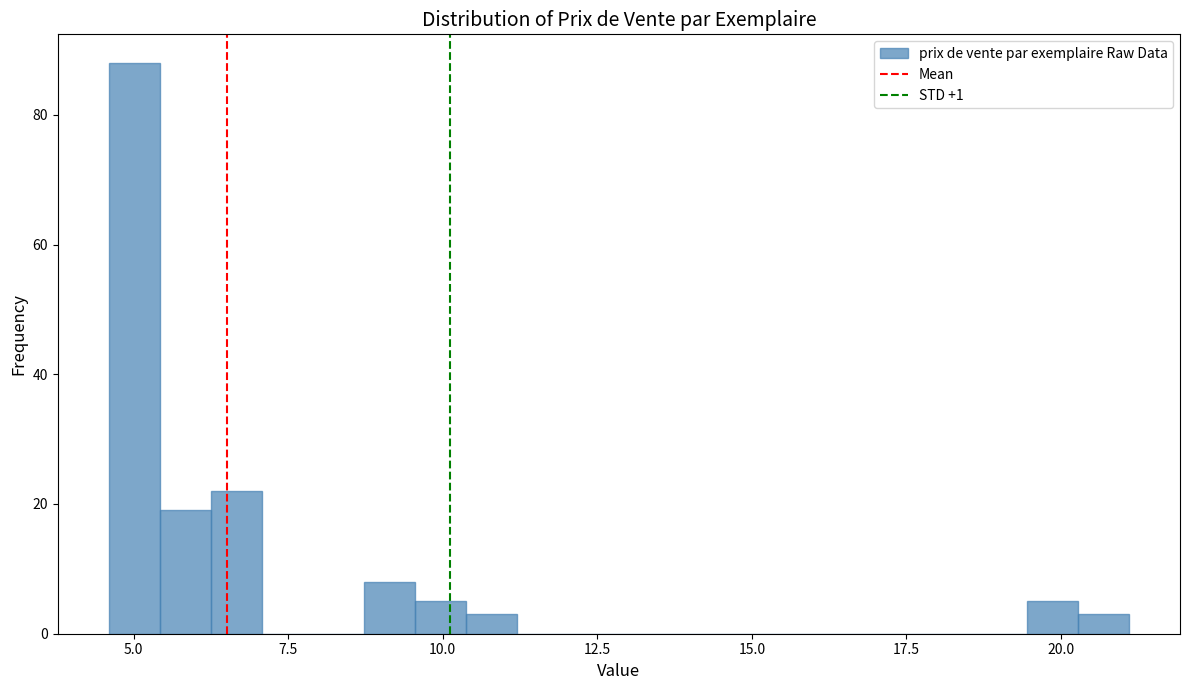

Around what value on the x-axis is the tallest bar? Give the approximate position of its centre, as read against the axis.

5.0